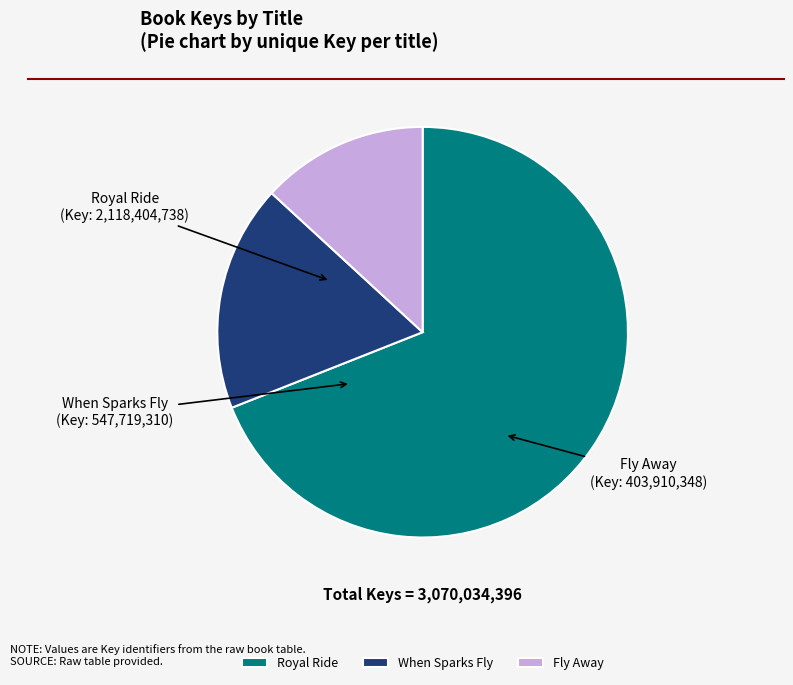

Count the number of slices in the pie.

3